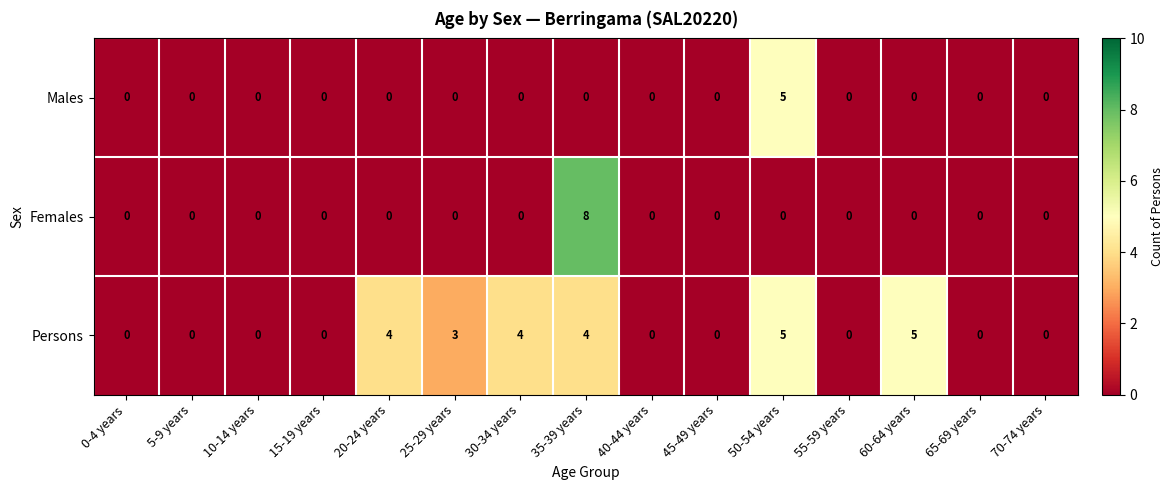

What is the approximate value of Persons at 60-64 years?

5